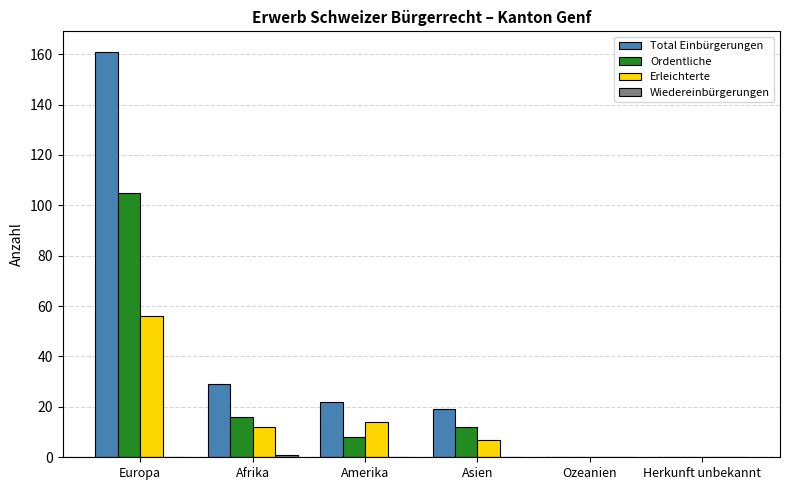

Is it true that Ordentliche equals 0 at Herkunft unbekannt?

True